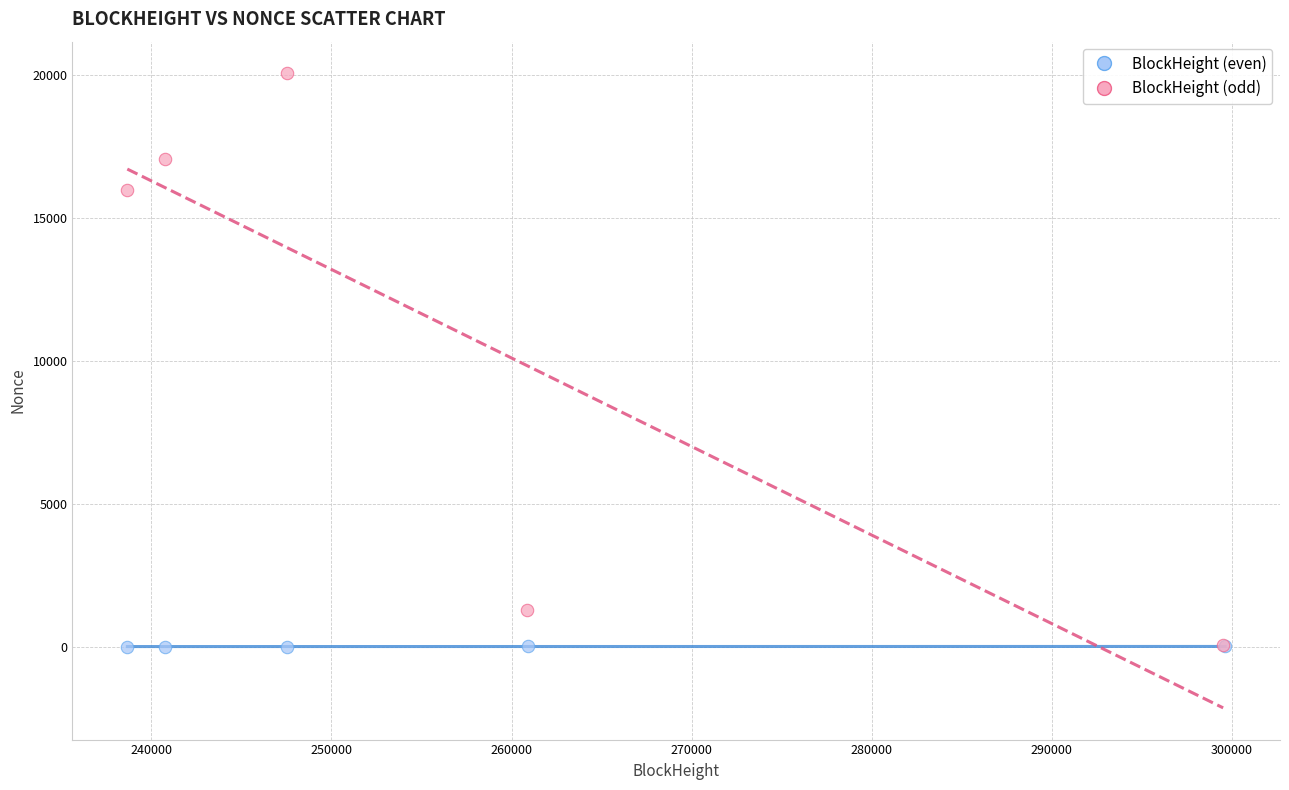

Which series has the largest Y range (max minus min)?

BlockHeight (odd)